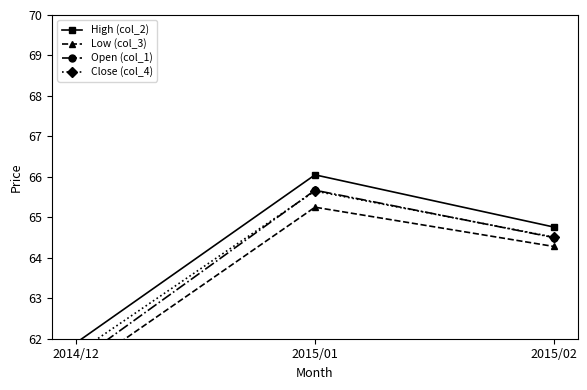

List the series in order of their peak value, highest first.

High (col_2), Open (col_1), Close (col_4), Low (col_3)